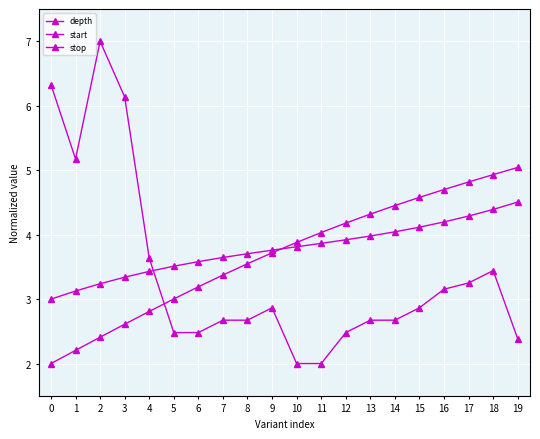

At which category is the sum across all series the highest?

18